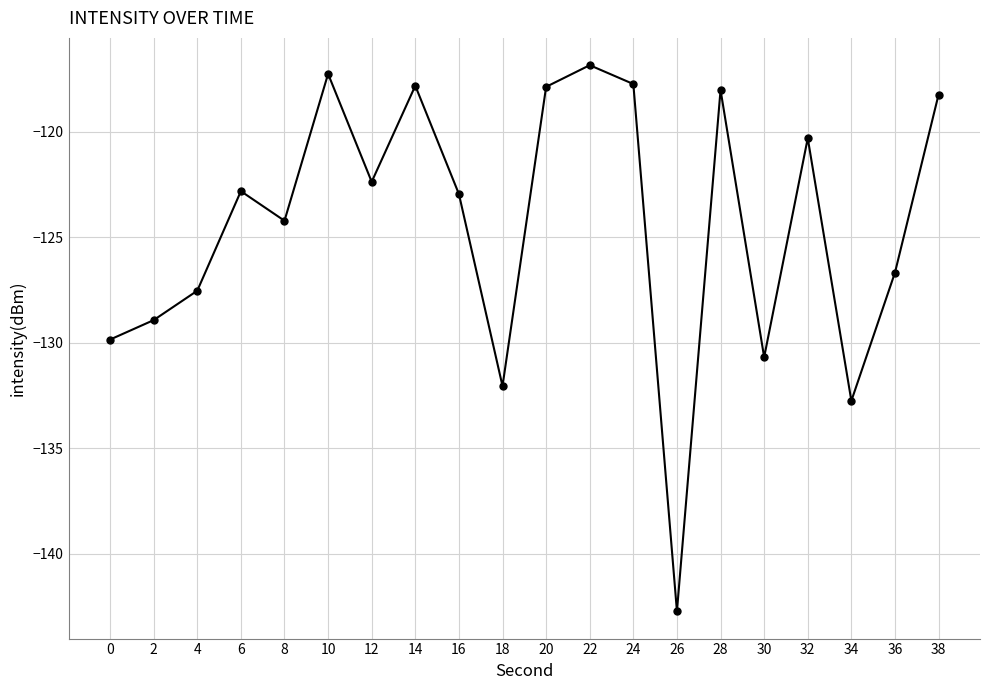

At which category does the data reach its first local valley?

8